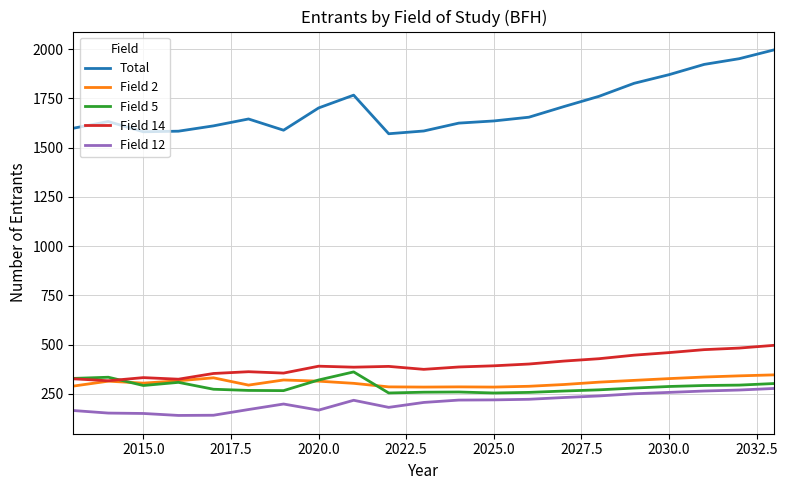

Which series has the widest spread of values?

Total